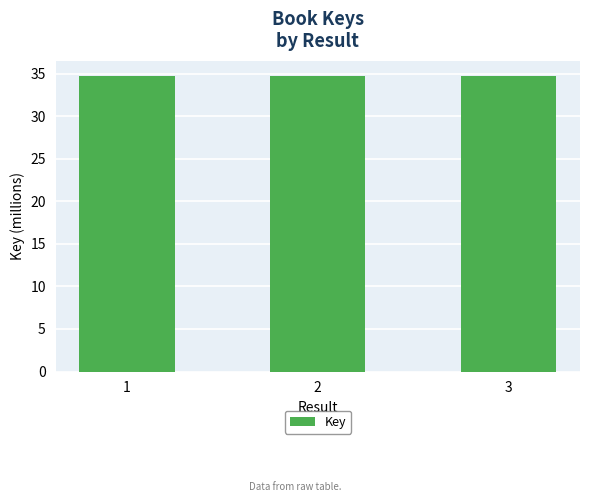

True or false: the data shows 59.6 at 1.

False